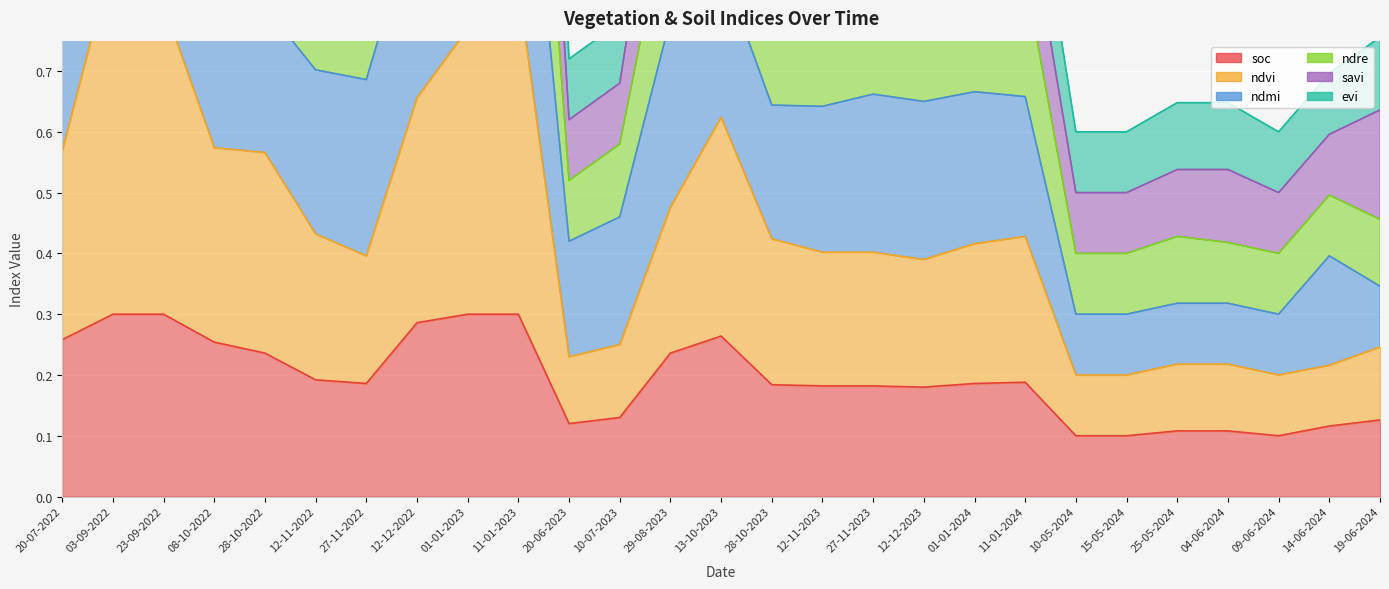

Is the value of ndvi at 20-06-2023 greater than the value of ndre at 08-10-2022?

No